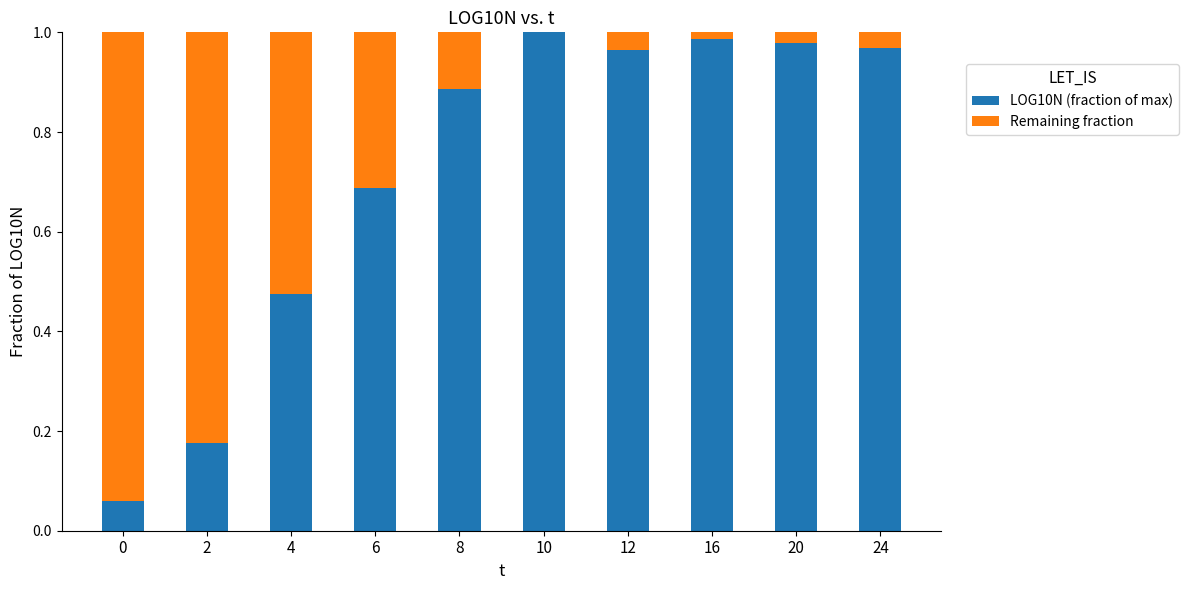

True or false: LOG10N (fraction of max) has a value of 1.0 at 20.

True